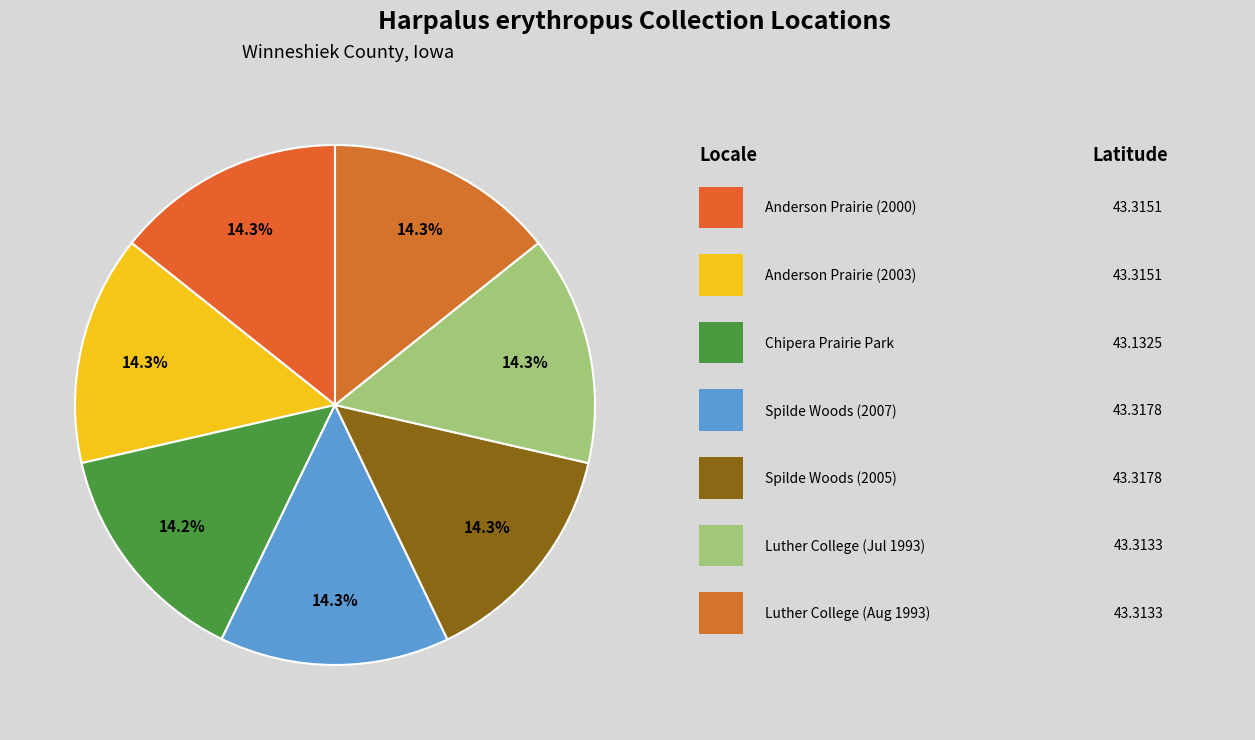

Rank the categories by value from lowest to highest.

Chipera Prairie Park, Luther College (1993-07), Luther College (1993-08), Anderson Prairie, Decorah (2000), Anderson Prairie, Decorah (2003), Spilde Woods (2007), Spilde Woods (2005)